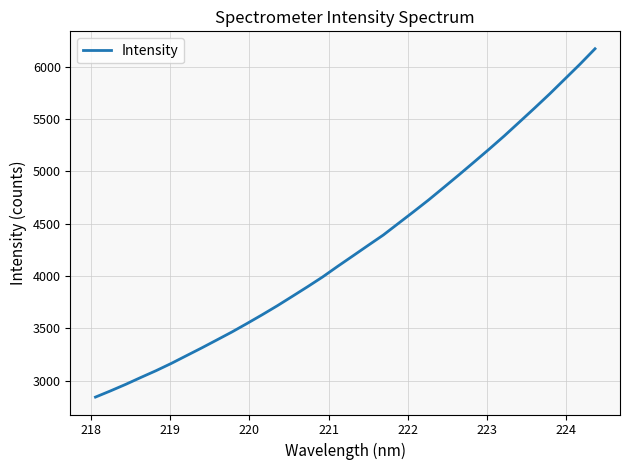

What is the difference between the maximum and minimum values?

3329.1